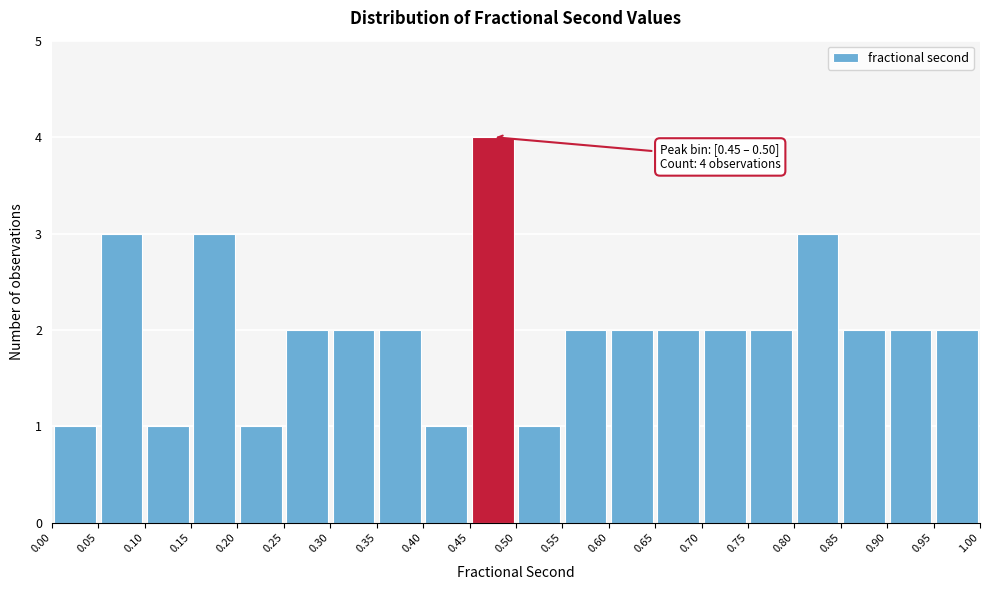

Over which range of the x-axis is the bar tallest?

0.45 to 0.50